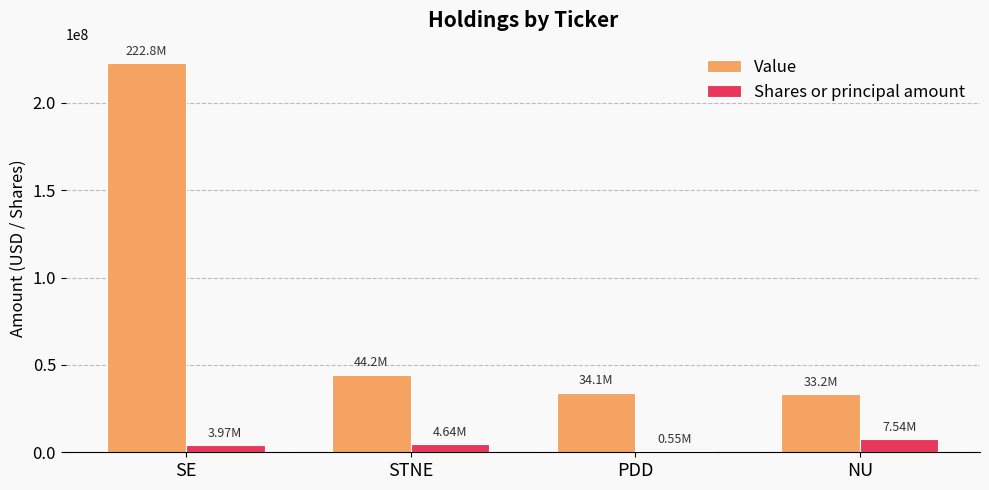

Is the value of Value at NU greater than the value of Shares or principal amount at STNE?

Yes